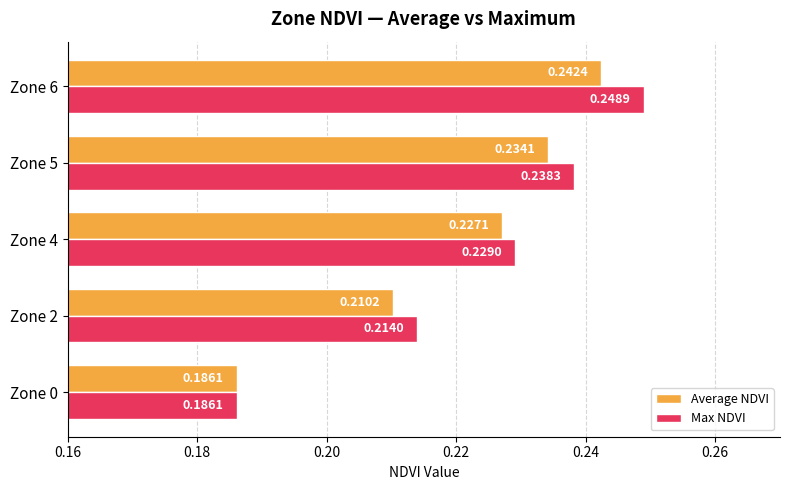

At which category is the sum across all series the highest?

Zone 6